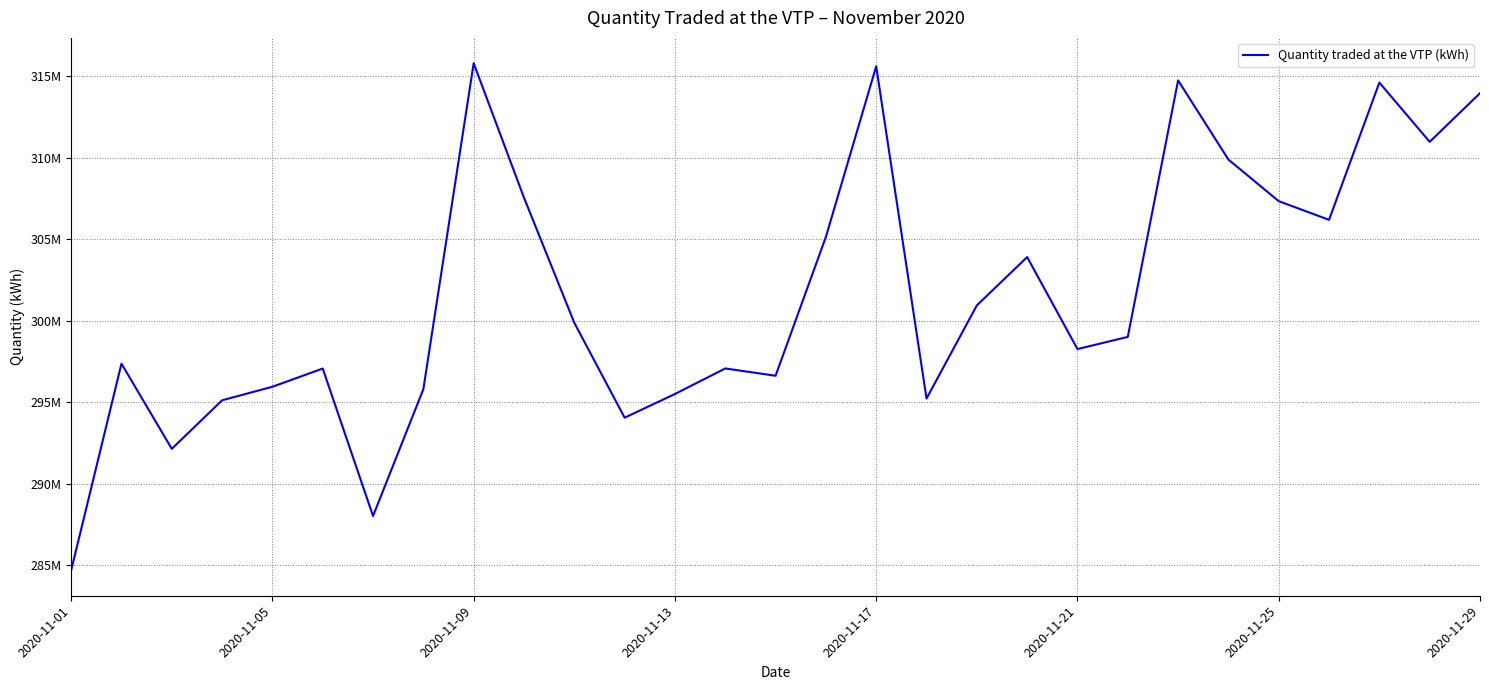

What is the difference between the maximum and minimum values?

31090183.5